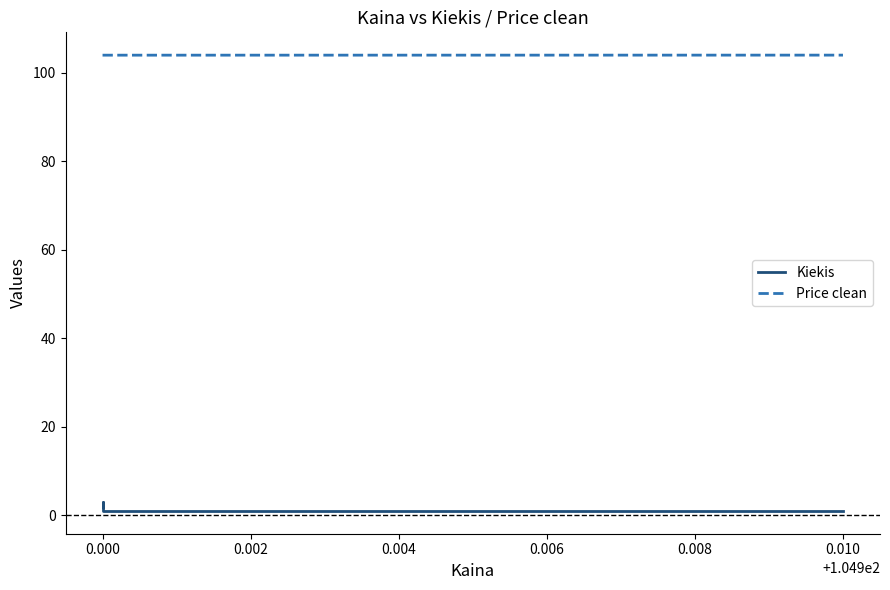

What is the sum of all Price clean values?

416.0